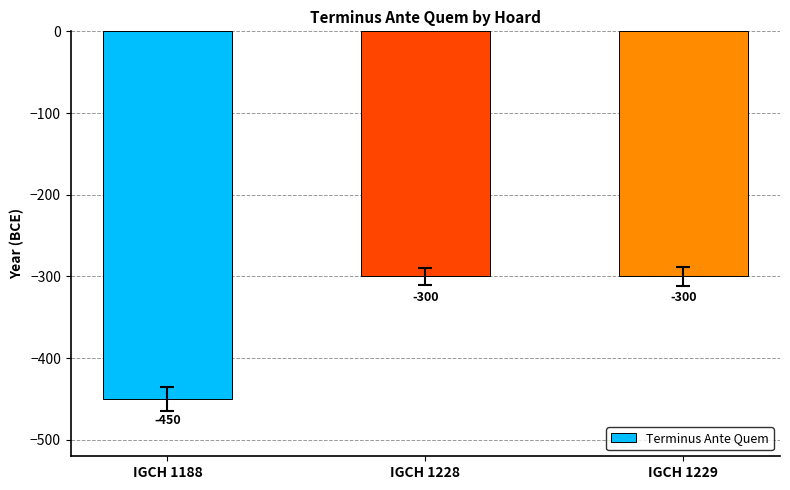

Is it true that the value at IGCH 1228 is -300?

True